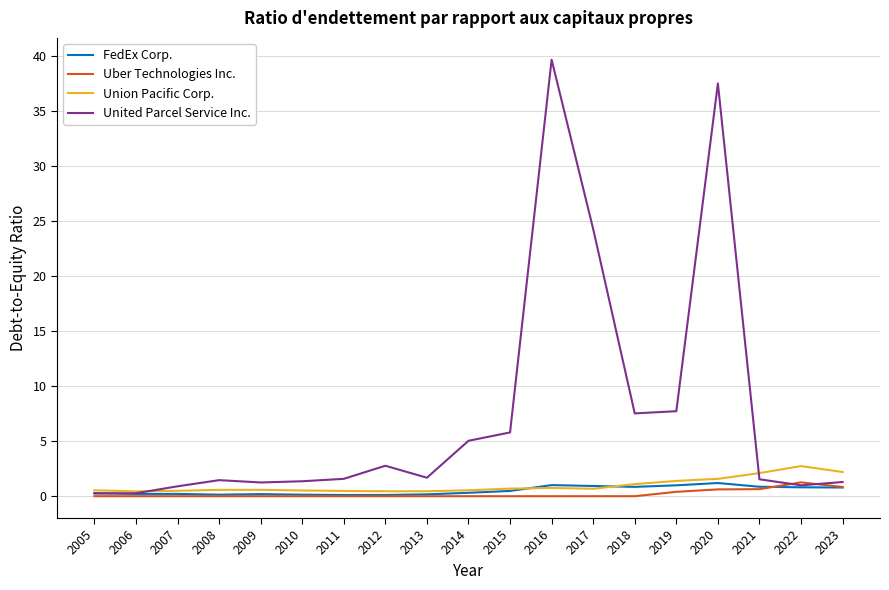

At which label is United Parcel Service Inc. closest to 19?

2017